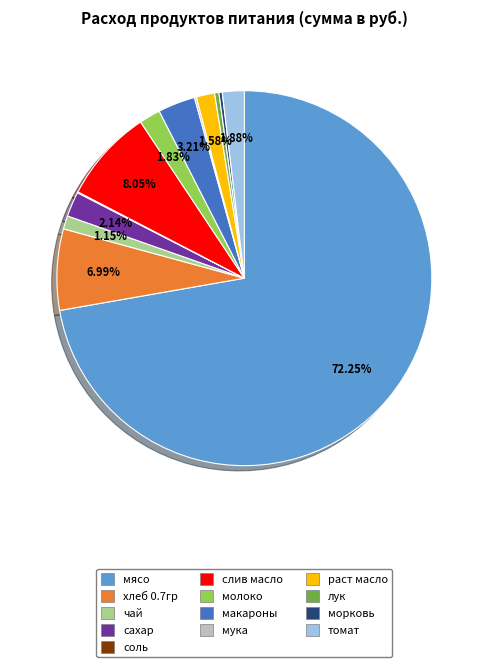

What is the ratio of the value at молоко to the value at сахар?

0.9